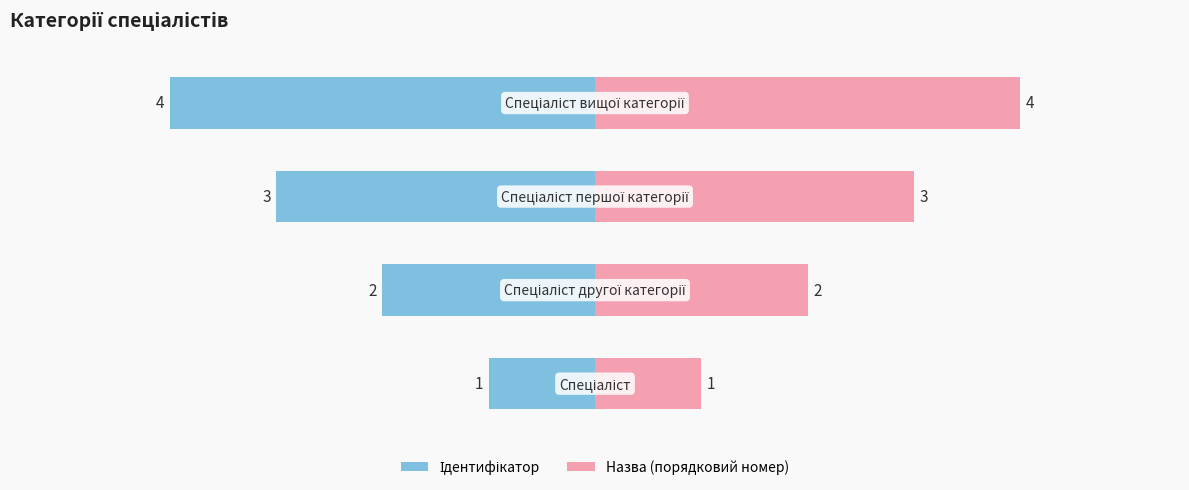

How many distinct data groups are displayed?

2